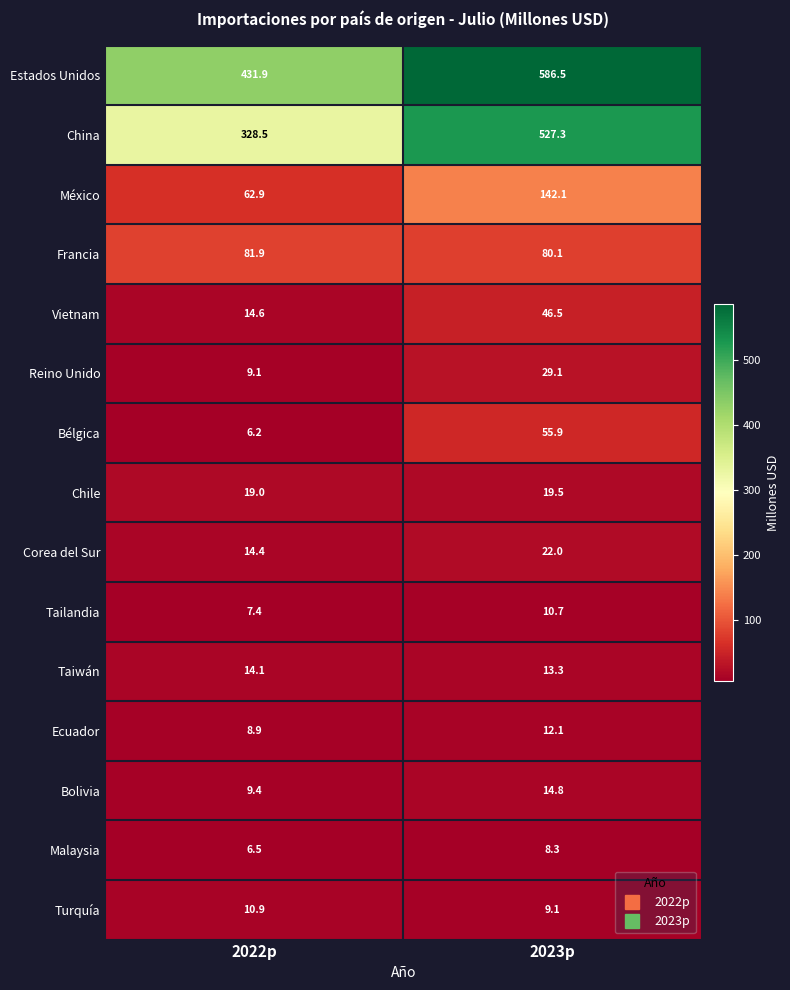

Which series has the largest total across all categories?

Estados Unidos